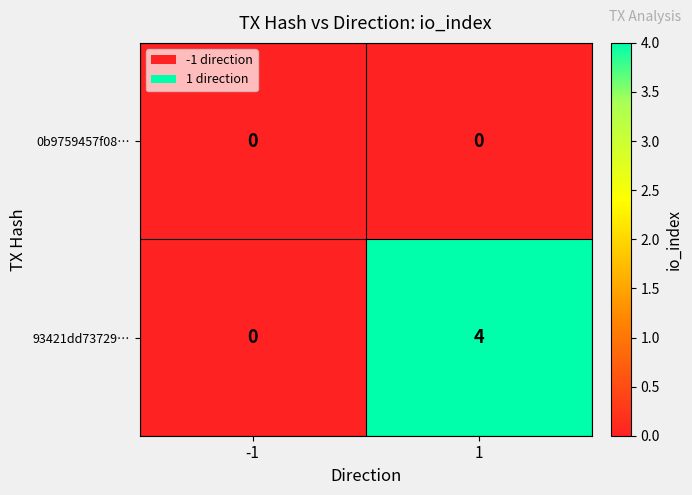

Count the number of categories in the chart.

2